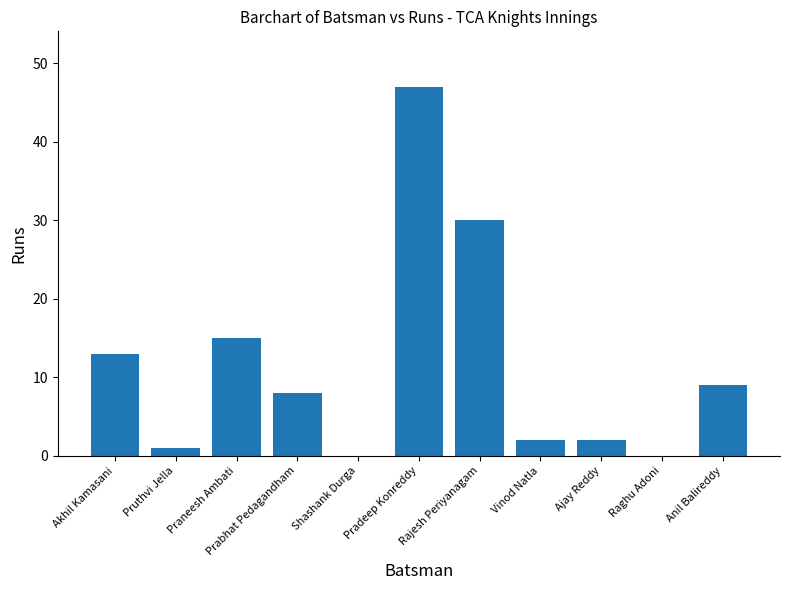

True or false: the data shows 15 at Praneesh Ambati.

True